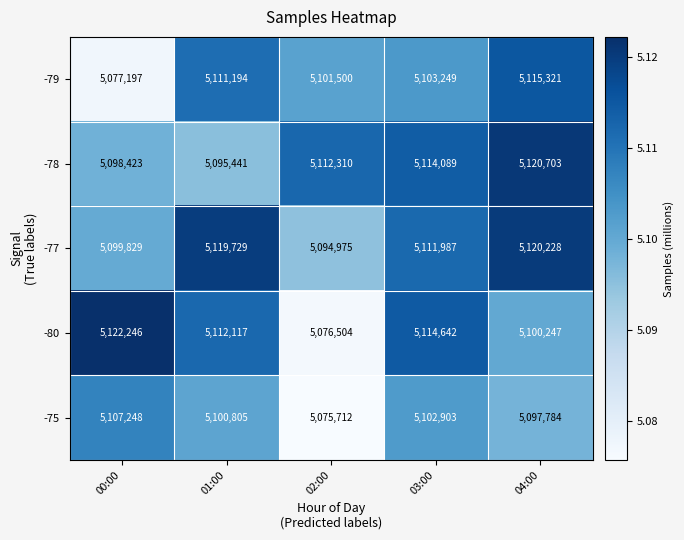

Is the value of -77 at 03:00 greater than the value of -78 at 02:00?

No